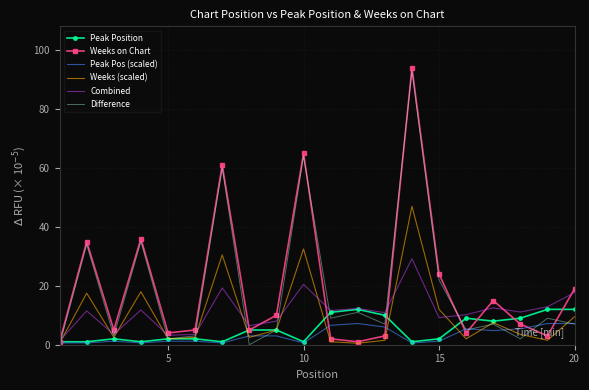

What is the maximum value shown in the chart?

94.0